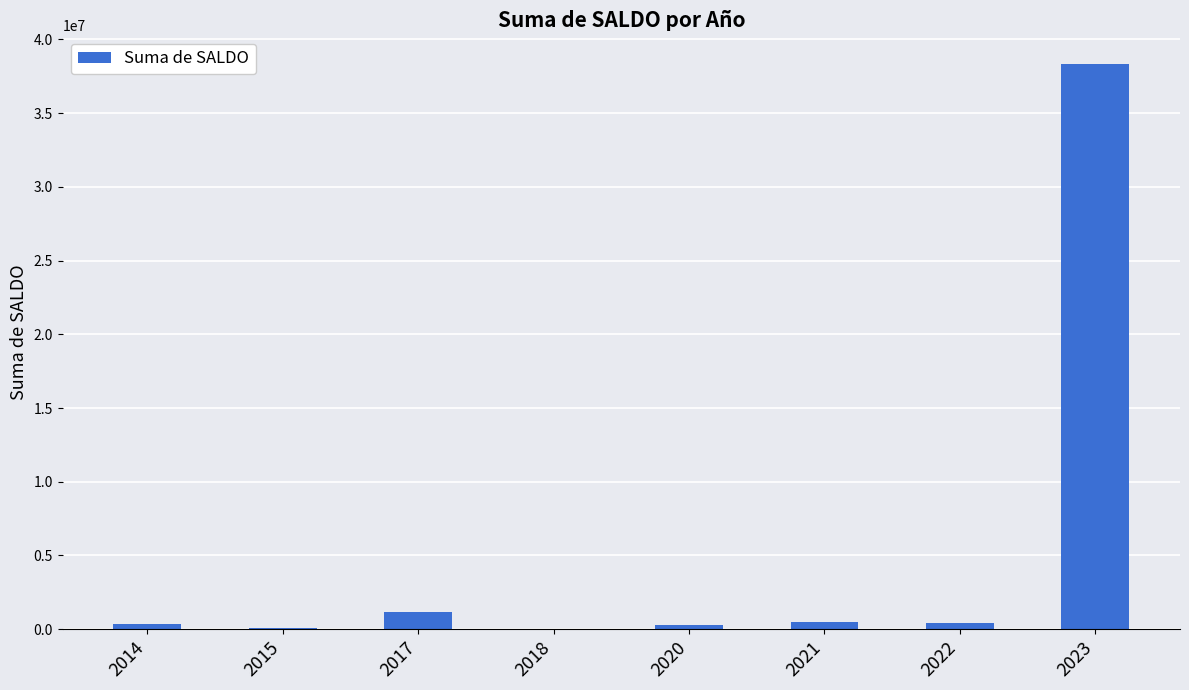

What is the greatest value displayed?

38356539